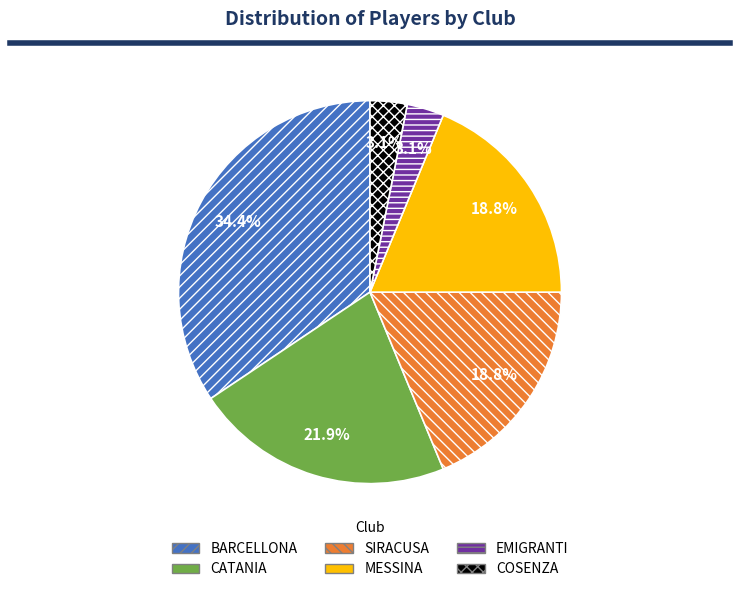

To the nearest percent, what is the difference between the largest and smallest slice percentages?

31%